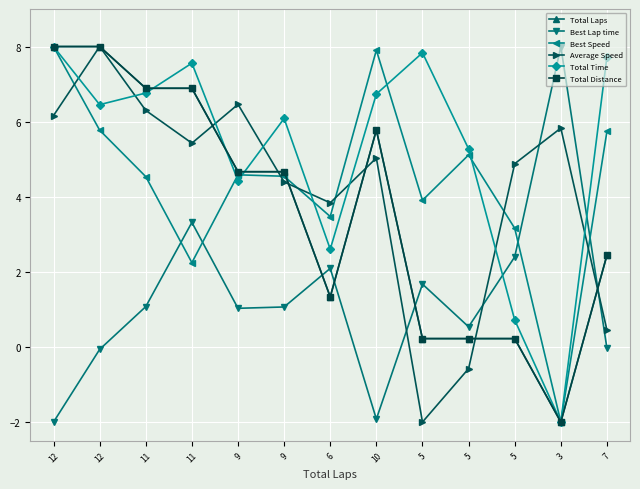

Between 11 and 3, which series saw the biggest shift?

Total Time